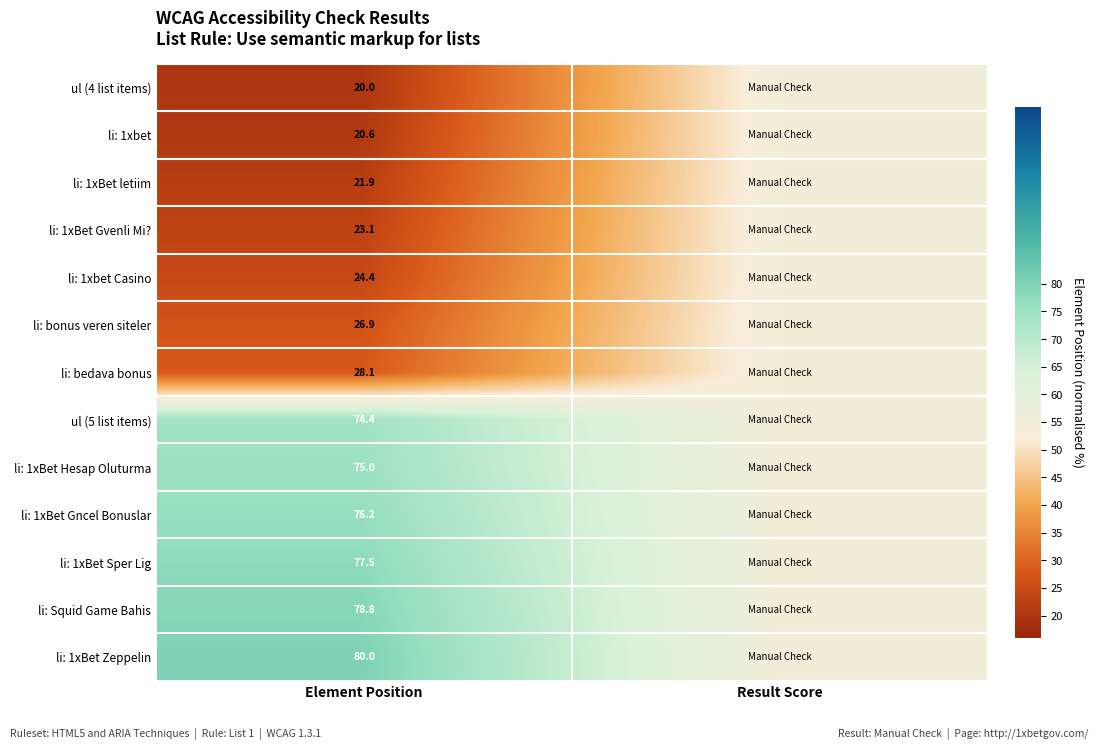

What is the difference between the highest and lowest values at Element Position?

60.0